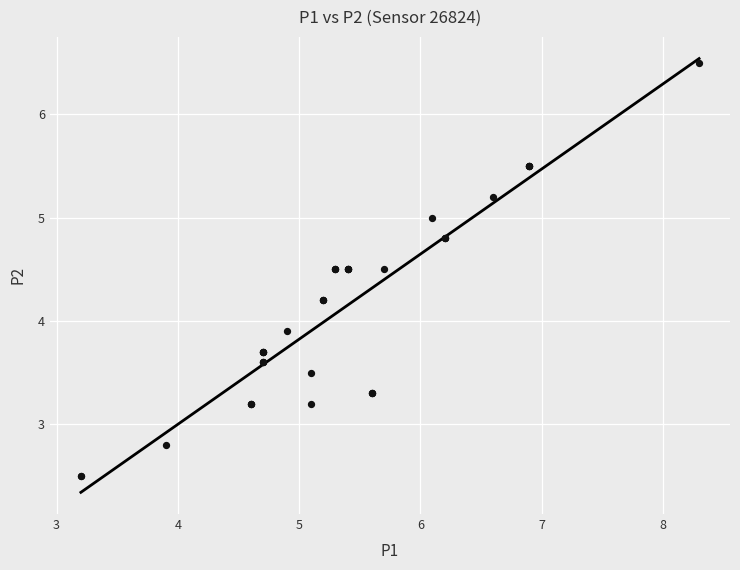

What Y value in the scatter plot is closest to 4?

3.9